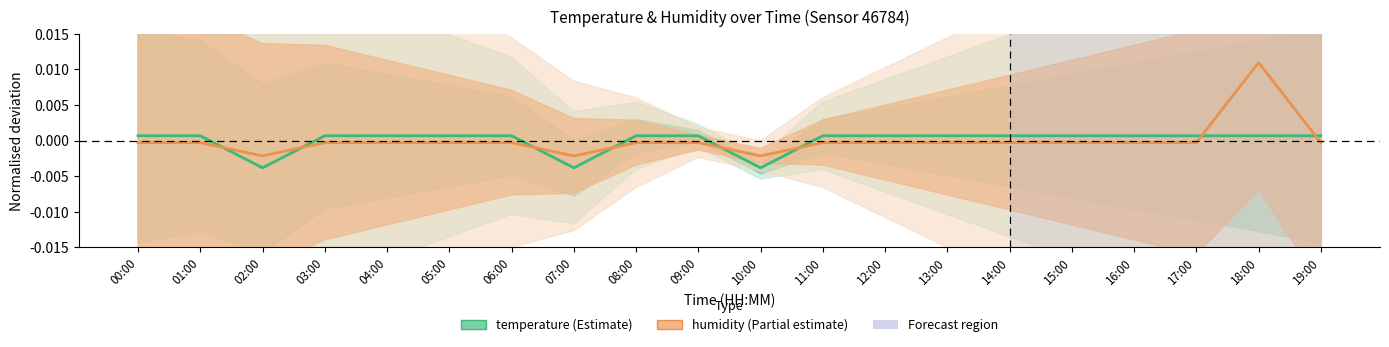

Which series has the largest range (max minus min)?

humidity